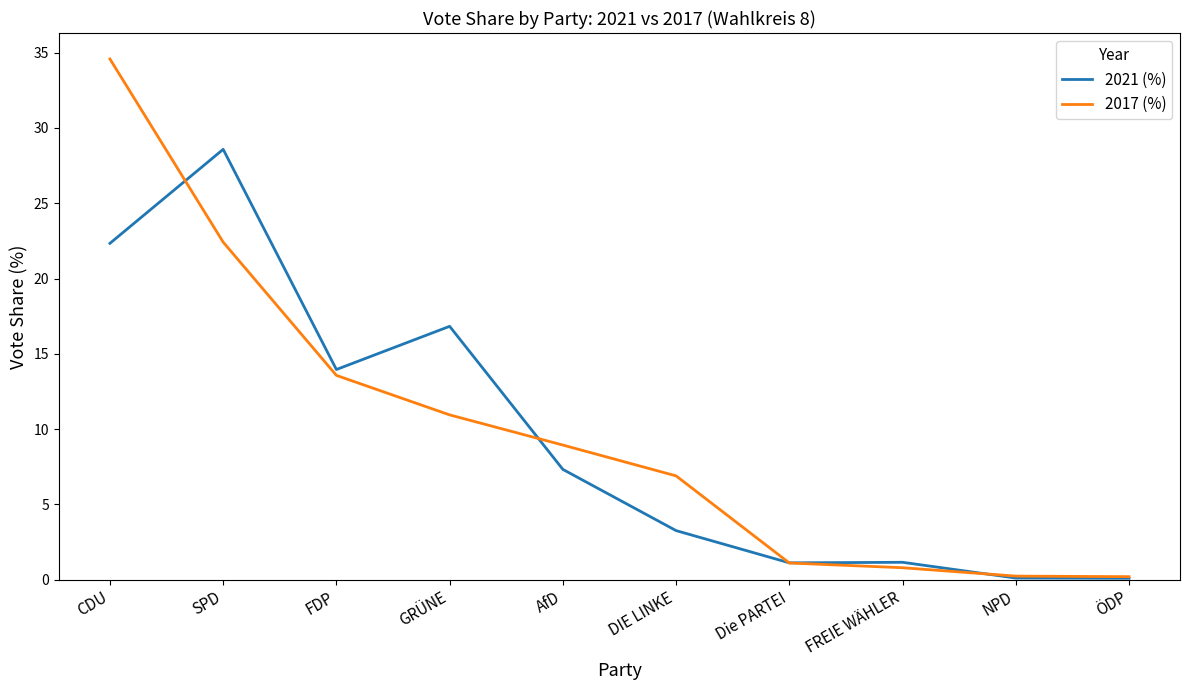

What position from the right is CDU?

10